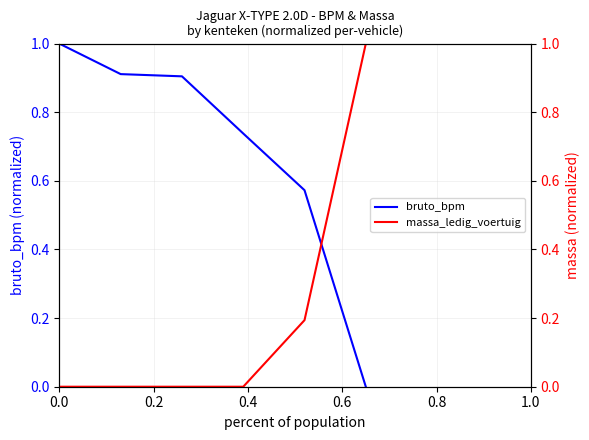

True or false: massa_ledig_voertuig has more than 2 interior local peaks.

False